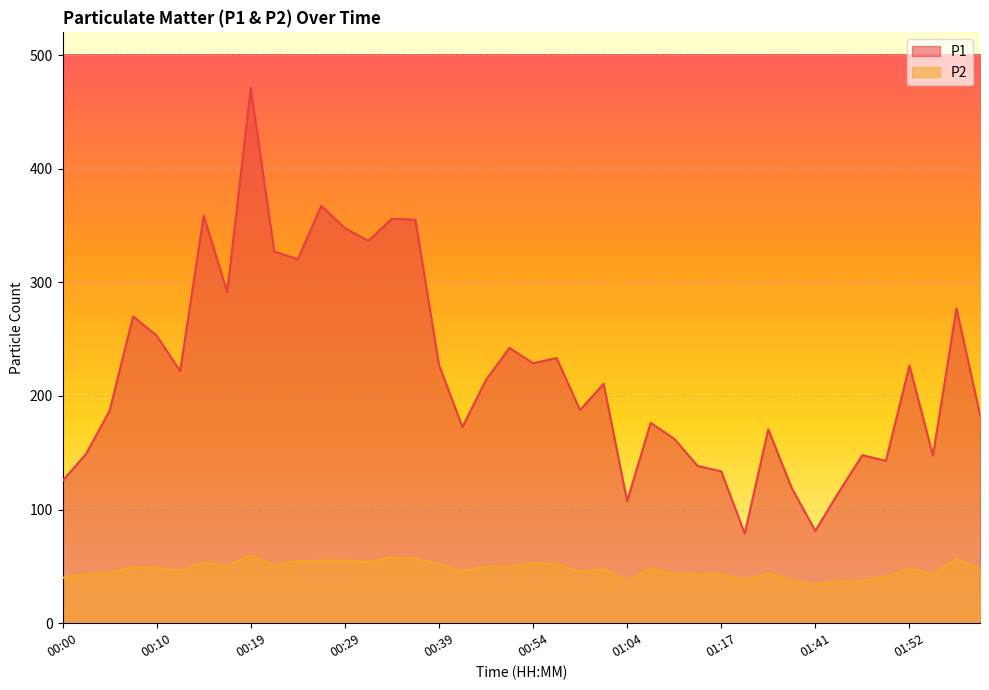

How many series are shown in this chart?

2